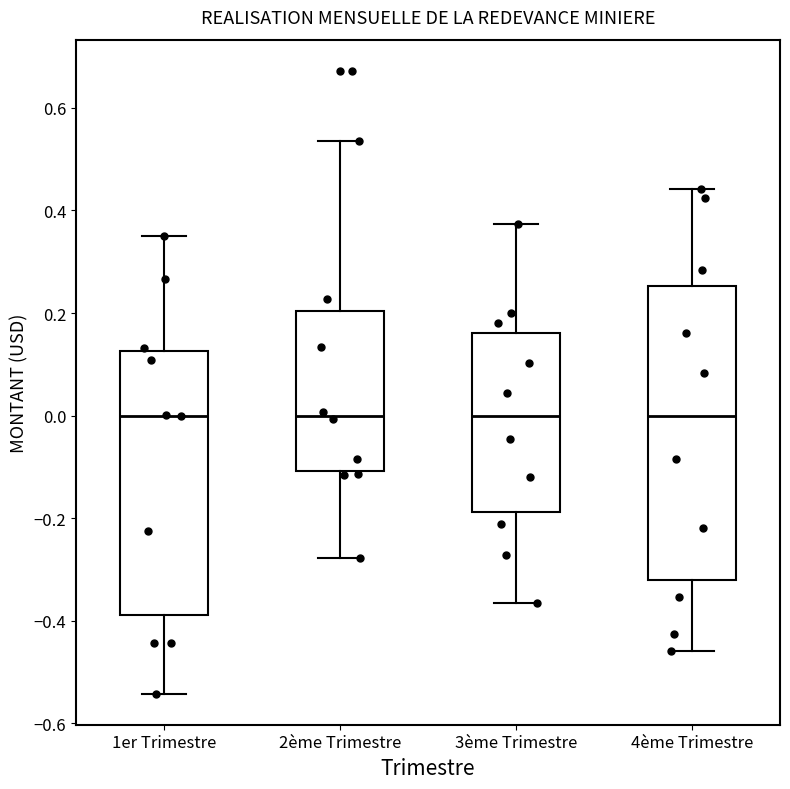

Which box is the tallest, from its lower edge to its upper edge?

4ème Trimestre